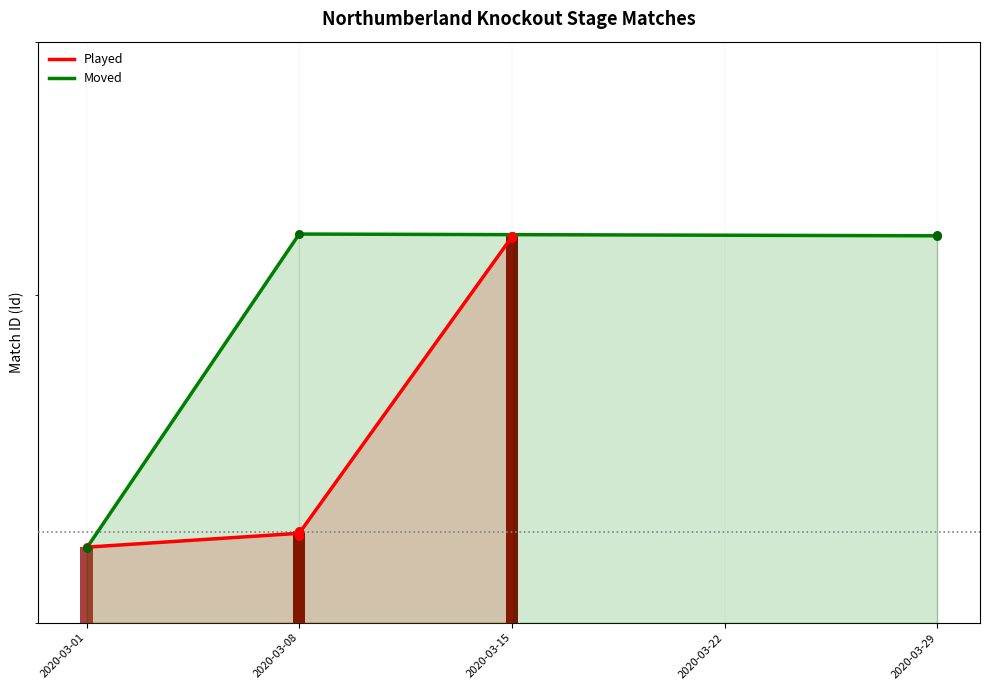

Which series has the largest total across all categories?

Moved